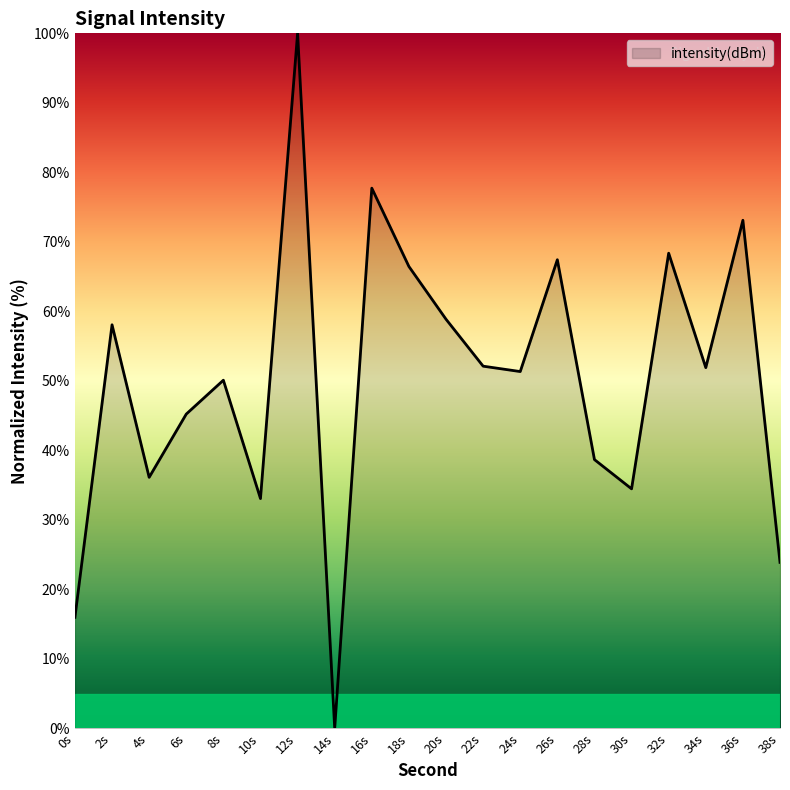

The value at 18s is 66.5. True or false?

True